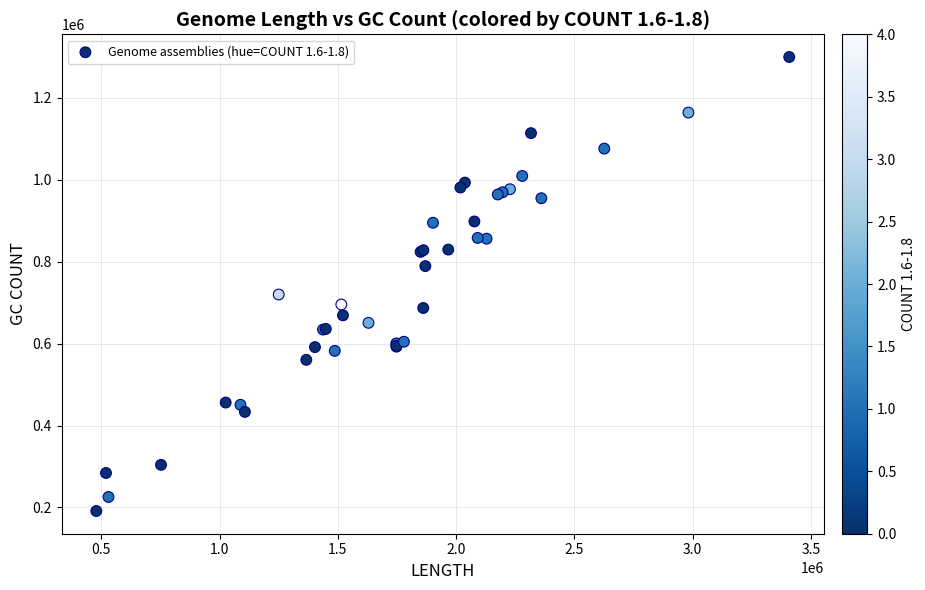

What Y value in the scatter plot is closest to 745386?

719729